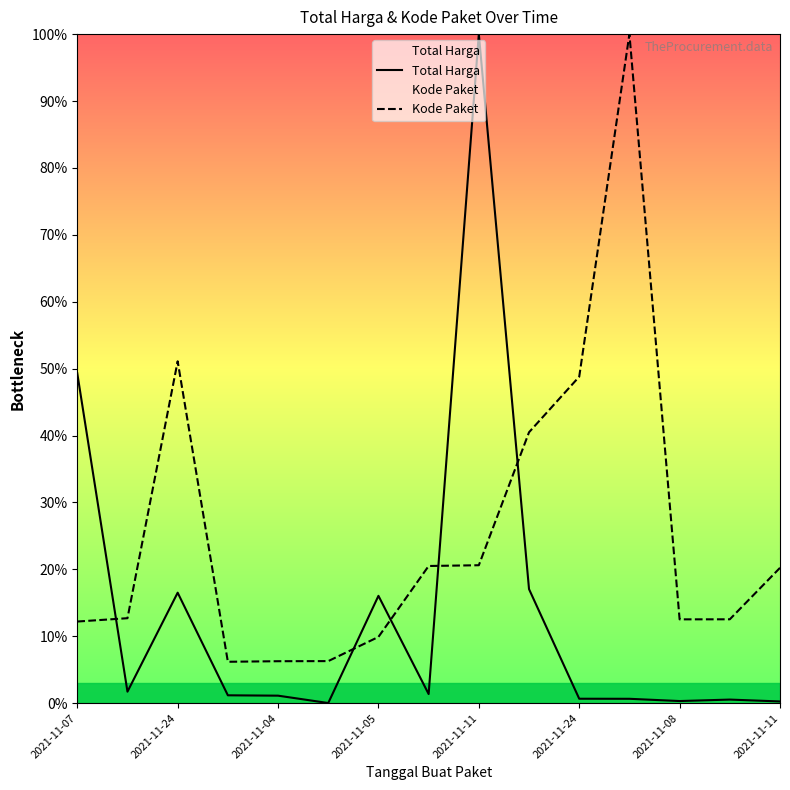

Reading right to left, what are all the values shown in this chart?

Total Harga: 0.3	0.5	0.3	0.7	0.7	17.0	100.0	1.4	16.0	0.0	1.1	1.2	16.5	1.7	49.3
Kode Paket: 20.2	12.5	12.5	100.0	48.8	40.5	20.6	20.5	9.9	6.3	6.3	6.2	51.1	12.7	12.2